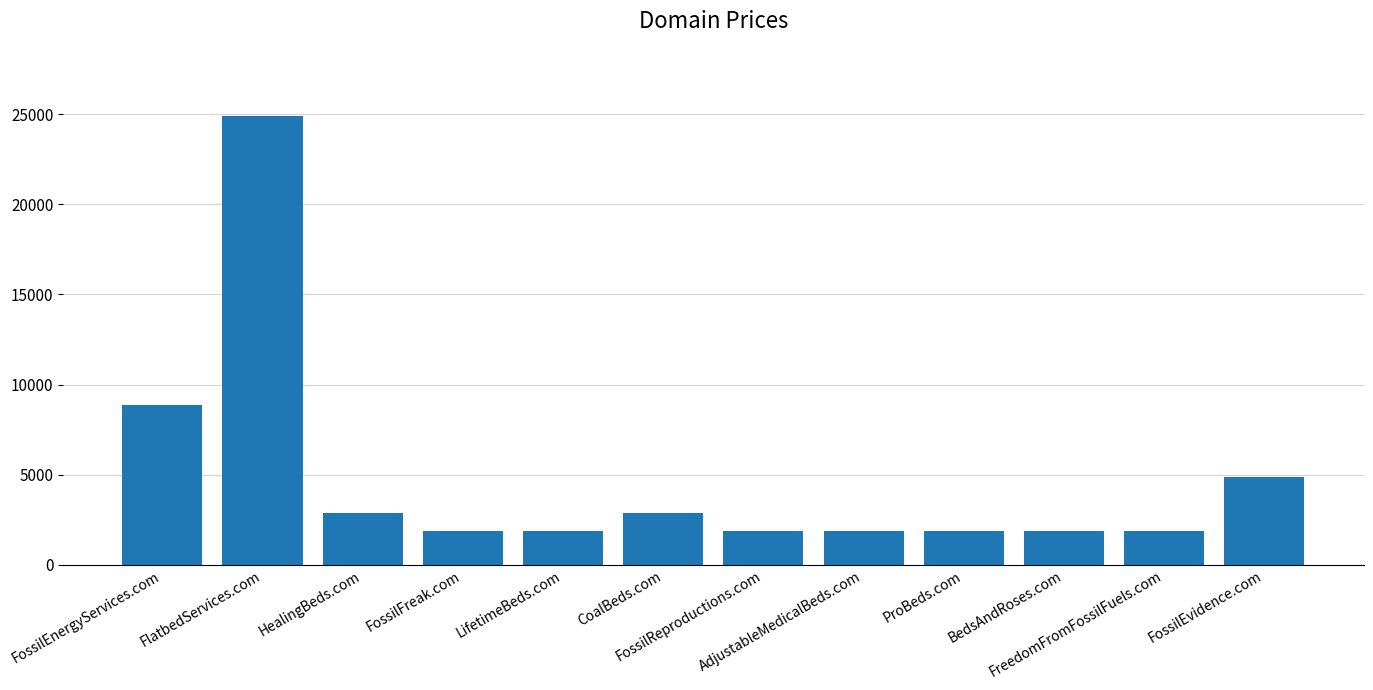

Count the number of values greater than 1888.

5